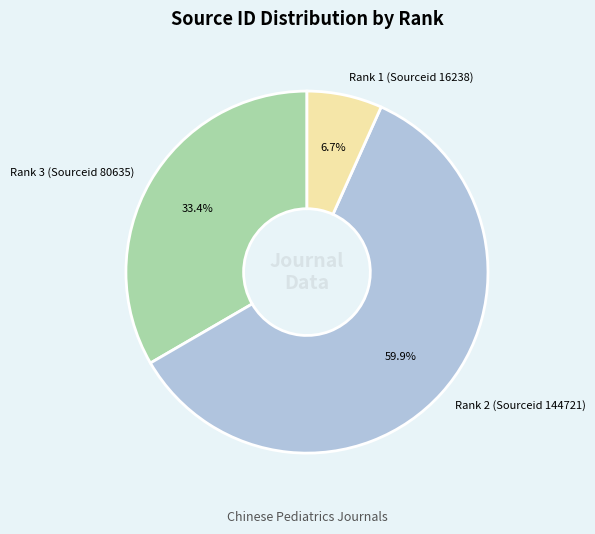

How many segments does this pie chart have?

3